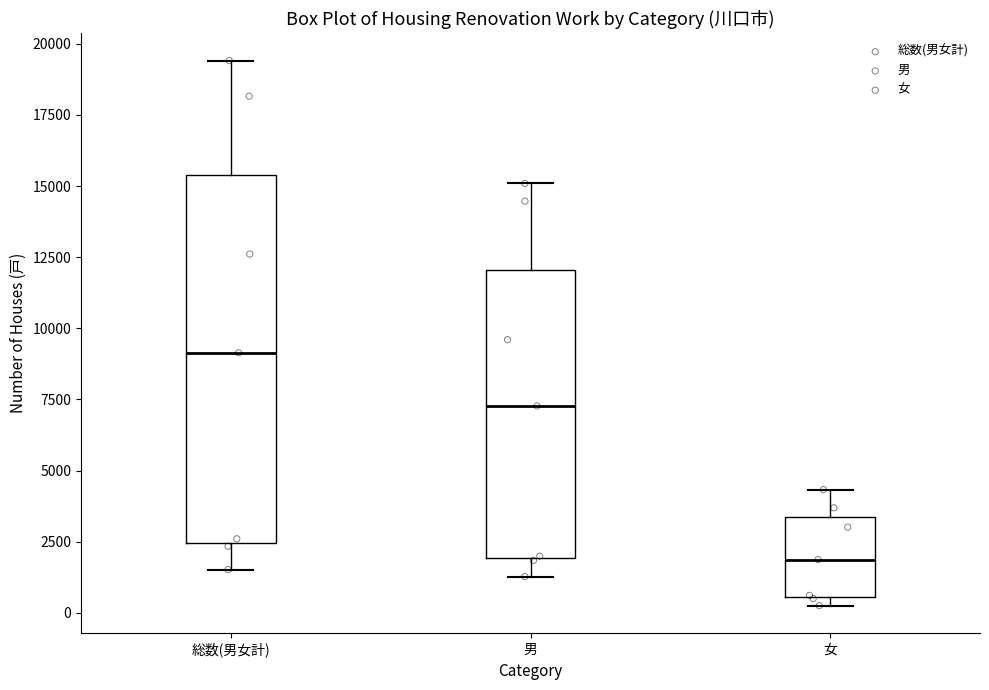

Which box has the lowest median line?

女